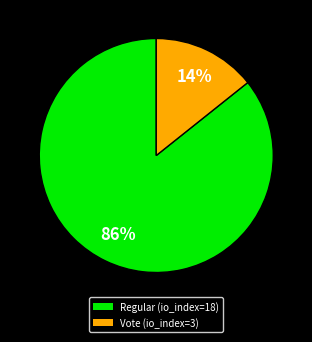

Which category has the biggest portion of the pie?

Regular (io_index=18)